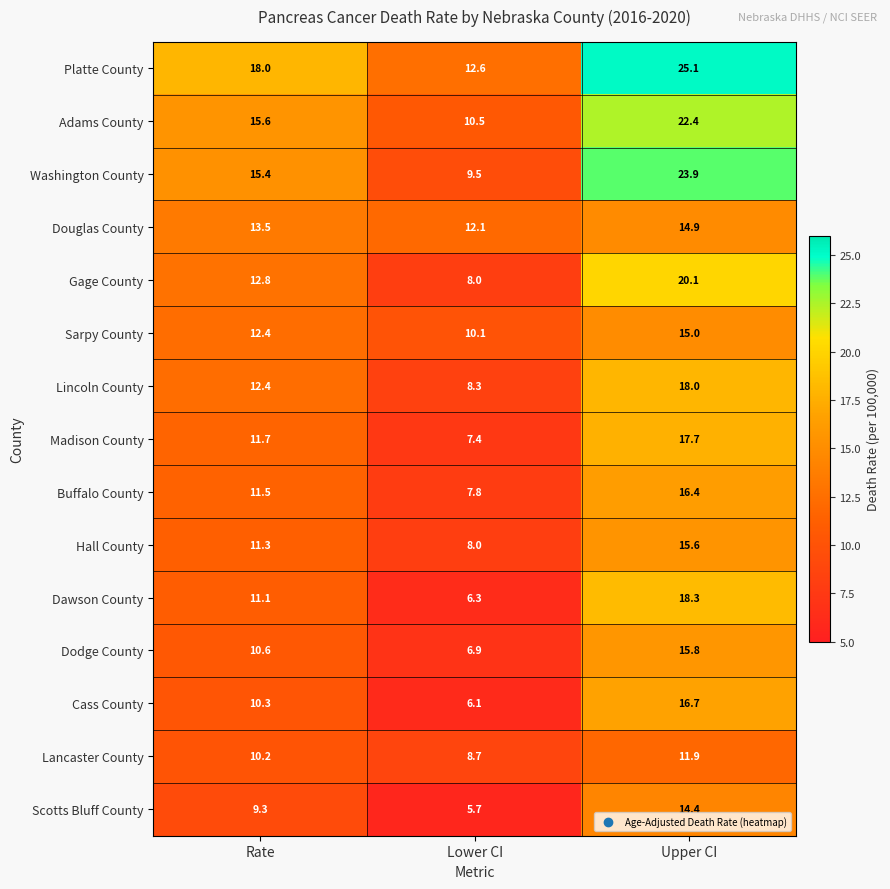

What is the minimum value shown in the chart?

5.7